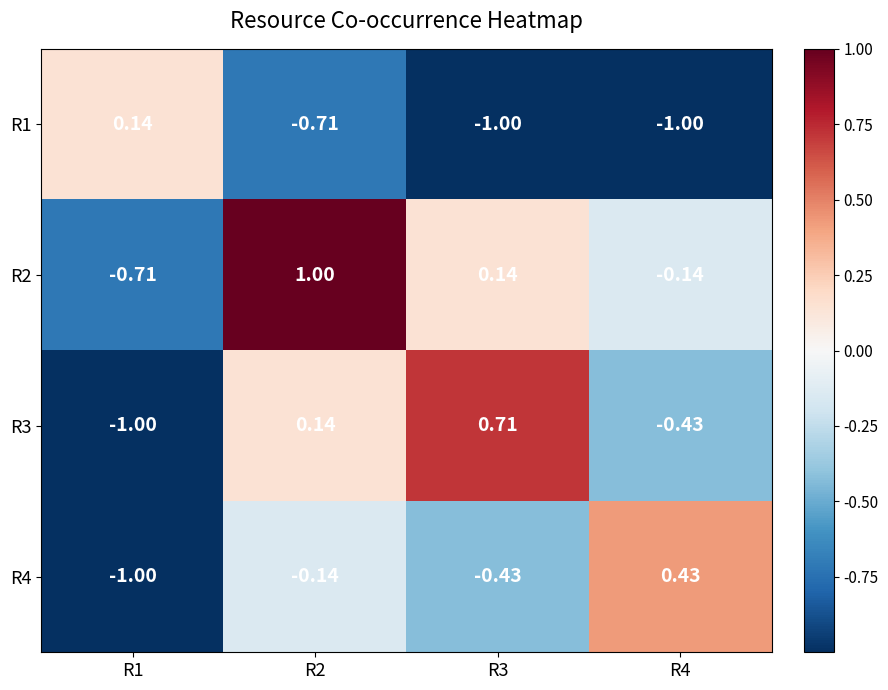

Reading right to left, what are all the values shown in this chart?

R1: R4=-1.0	R3=-1.0	R2=-0.7	R1=0.1
R2: R4=-0.1	R3=0.1	R2=1.0	R1=-0.7
R3: R4=-0.4	R3=0.7	R2=0.1	R1=-1.0
R4: R4=0.4	R3=-0.4	R2=-0.1	R1=-1.0